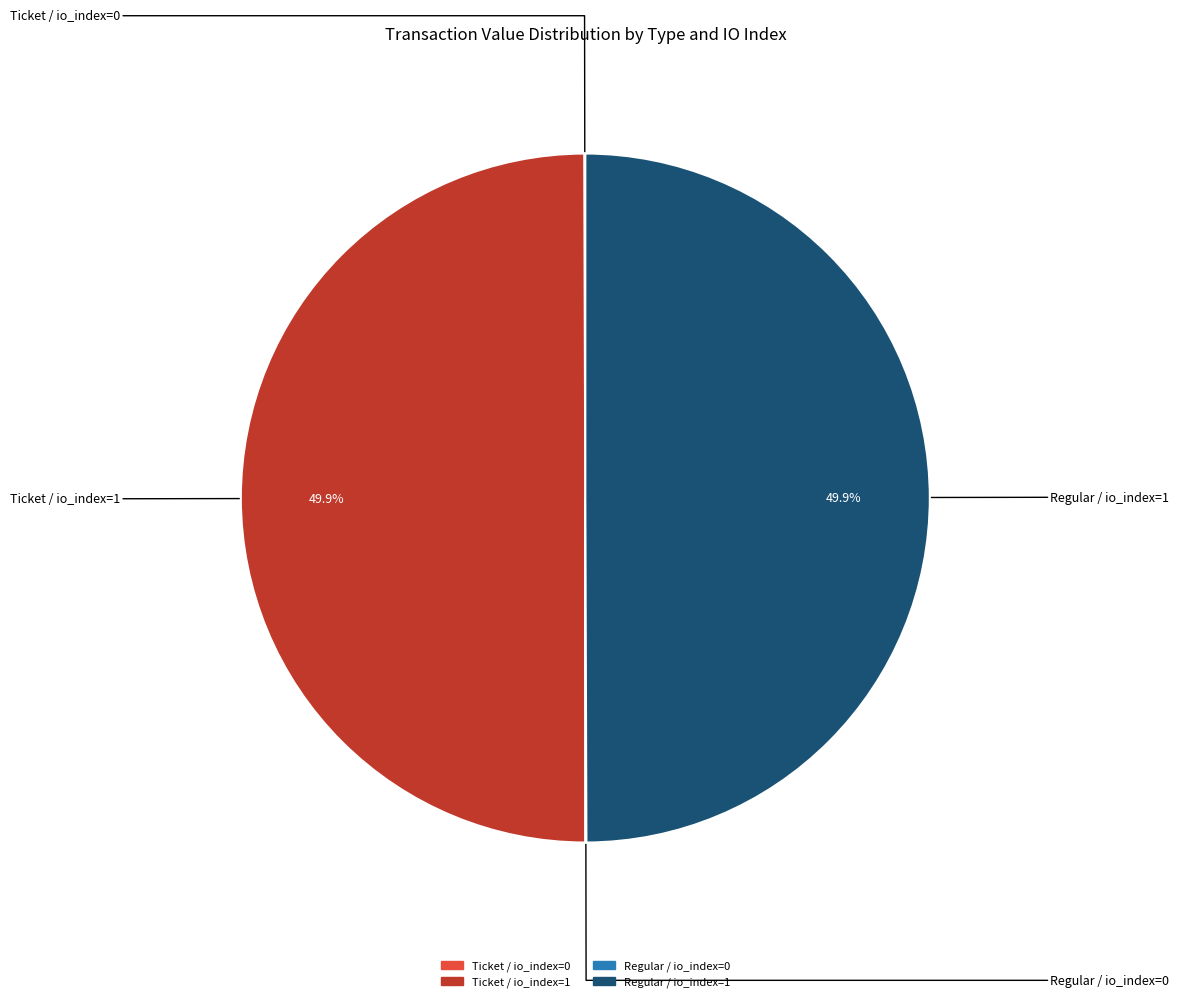

Is it true that Ticket / io_index=1 is 50% of the pie?

True